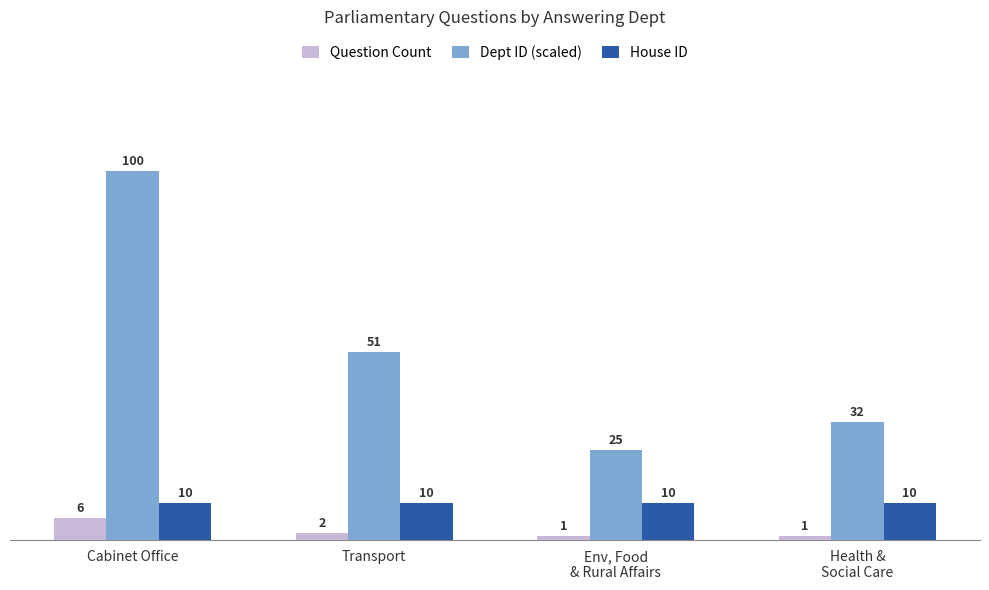

At how many categories does at least one series exceed 8?

4